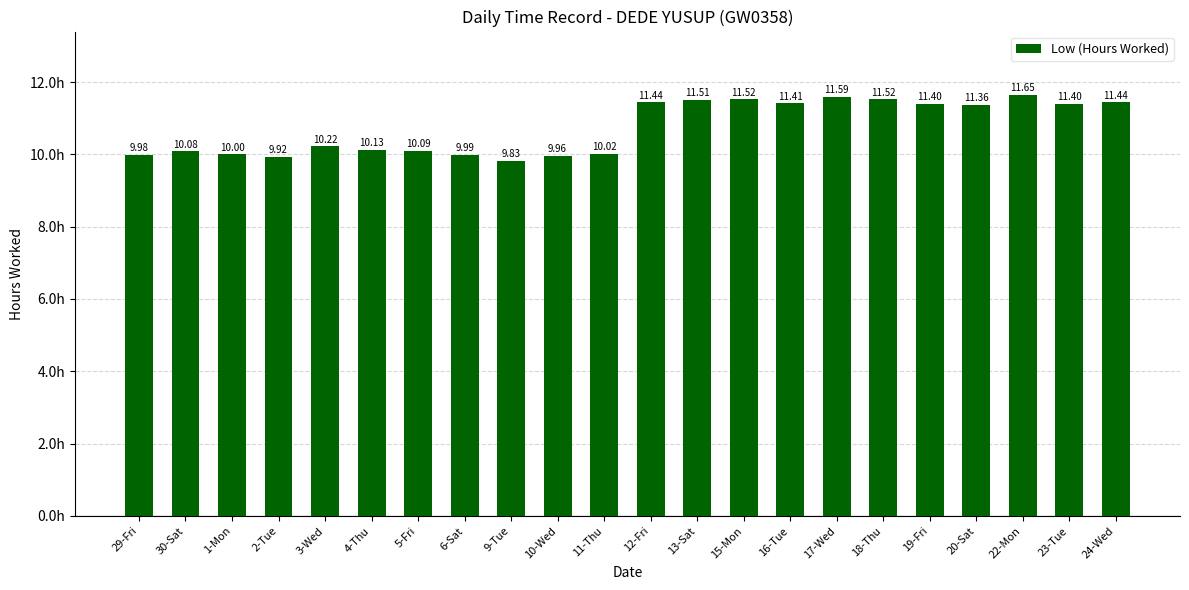

What is the difference between the values at 6-Sat and 2-Tue?

0.1